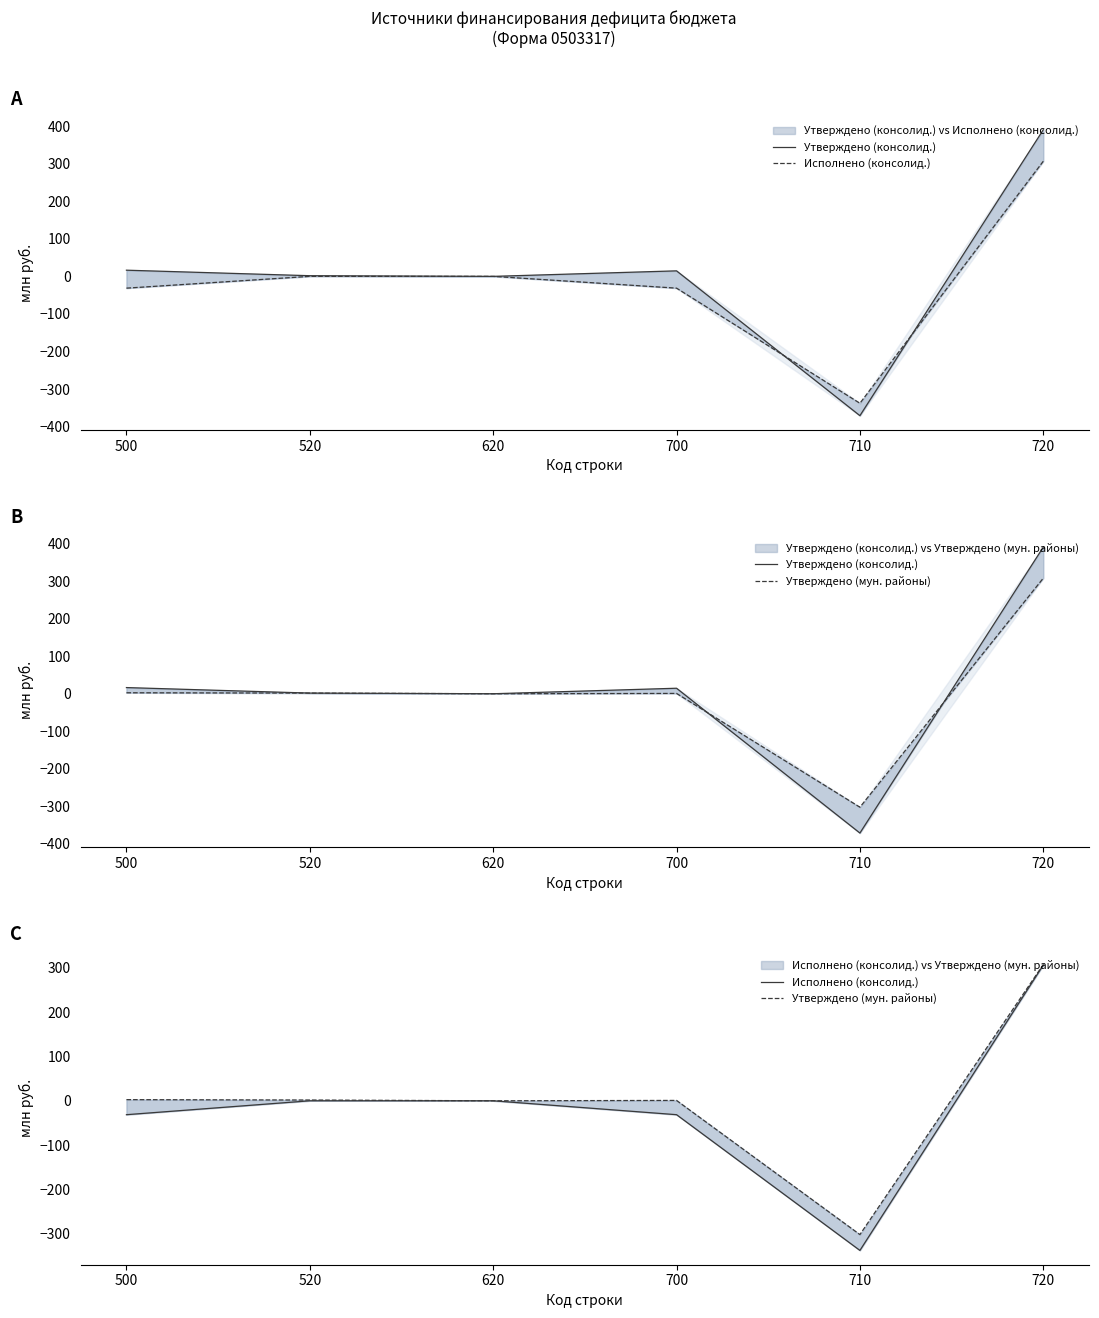

The value of Утверждено (консолид.) at 620 is 0.0. True or false?

True